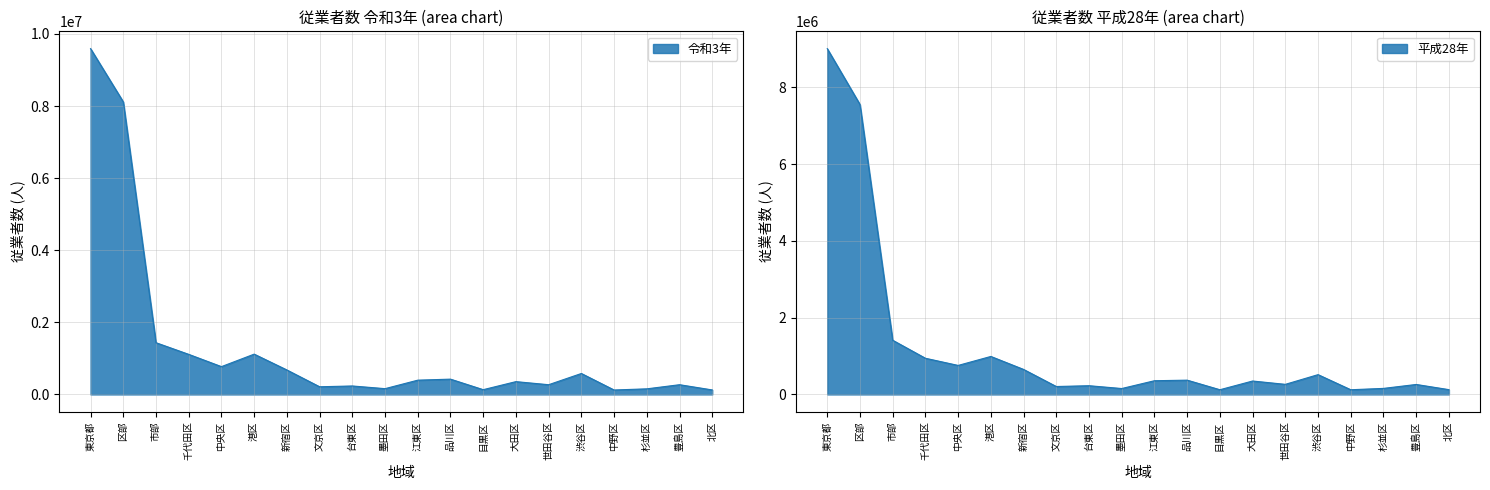

What is the label of the 20th point from the left?

北区